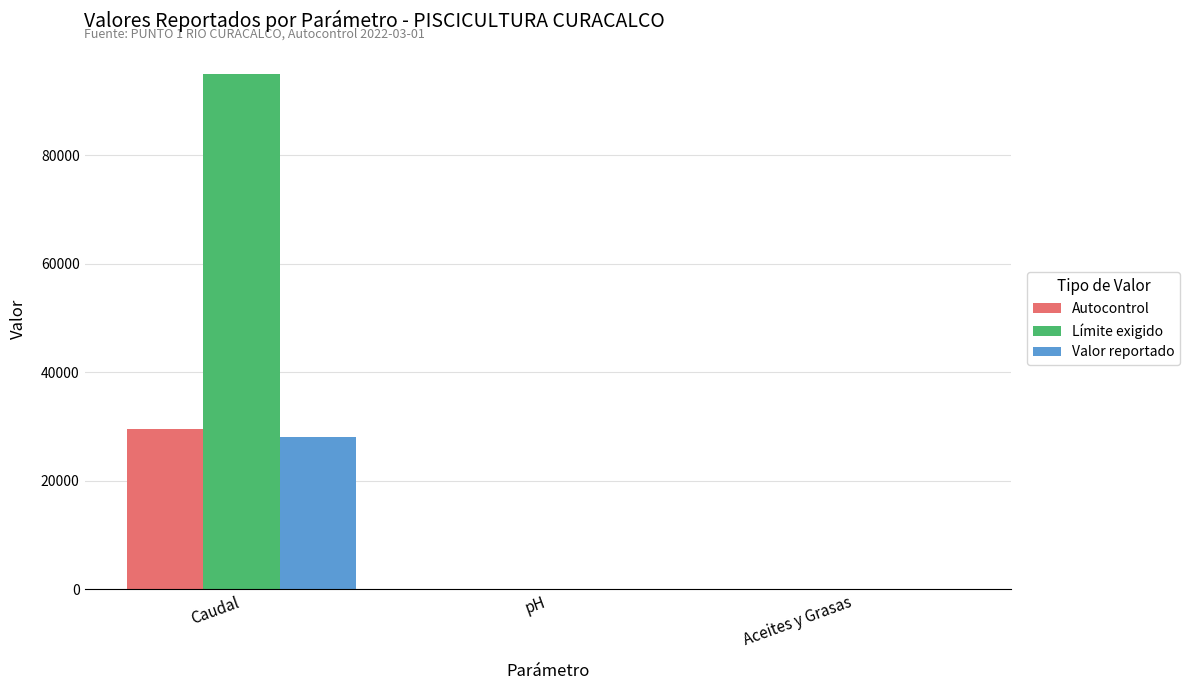

What is the sum of all Autocontrol values?

29540.3